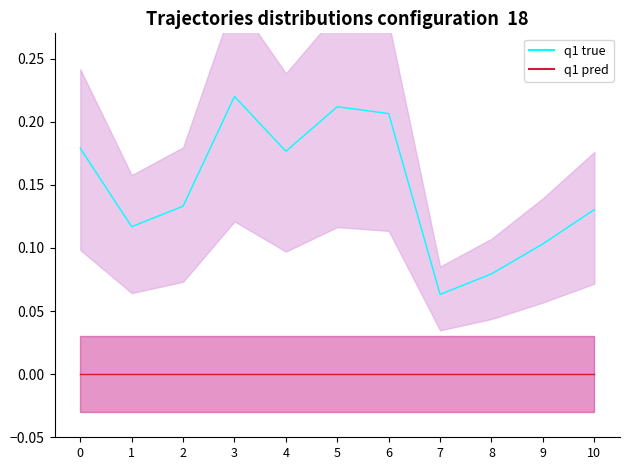

Reading left to right, list all the values displayed in this chart.

q1 true: 0.2	0.1	0.1	0.2	0.2	0.2	0.2	0.1	0.1	0.1	0.1
q1 pred: 0.0	0.0	0.0	0.0	0.0	0.0	0.0	0.0	0.0	0.0	0.0